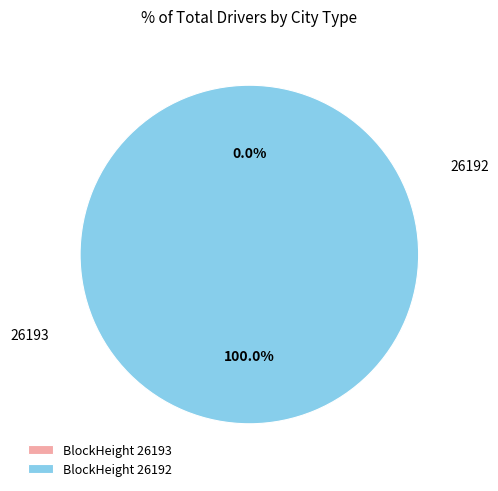

What is the largest slice in the pie chart?

26192